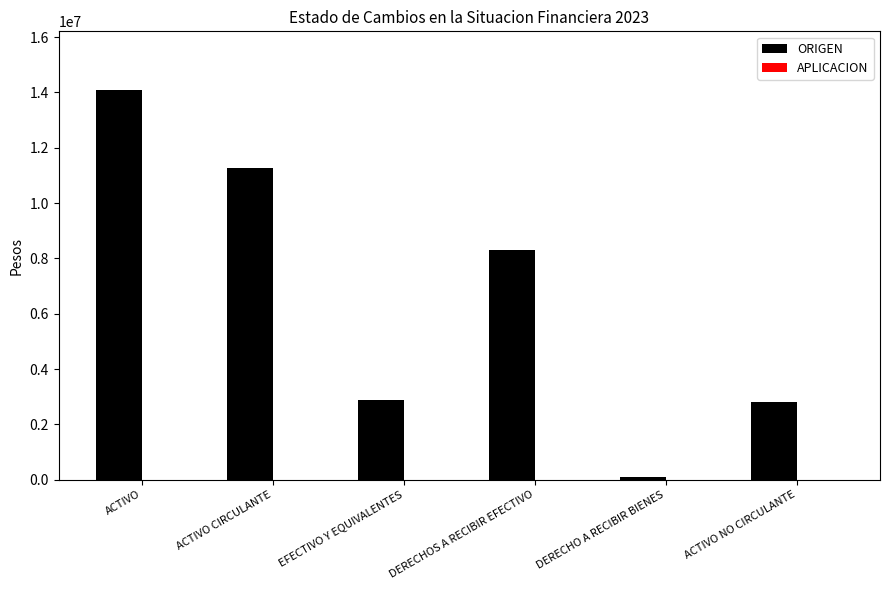

What is the label of the 3rd bar from the left?

EFECTIVO Y EQUIVALENTES